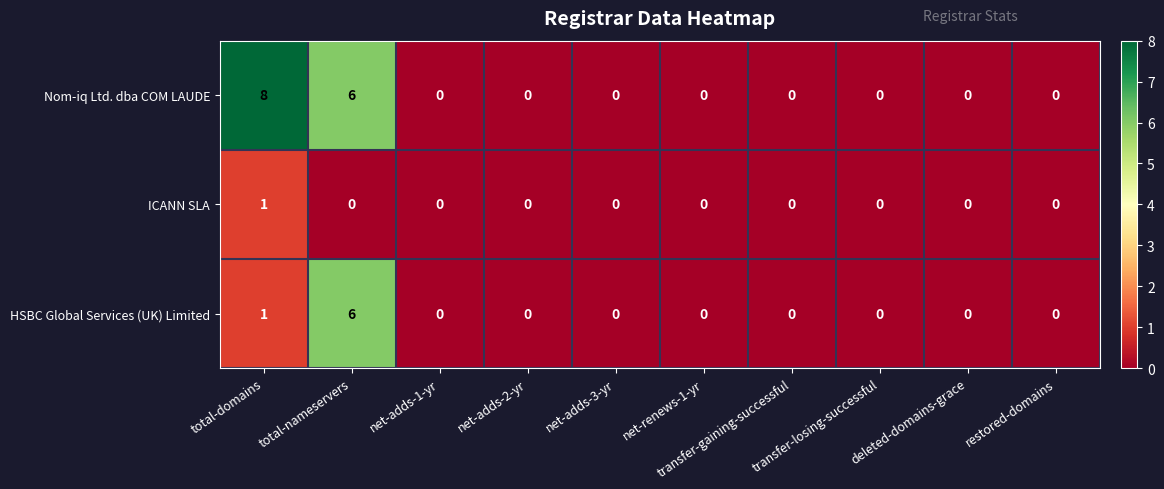

How many data points does each series have?

10